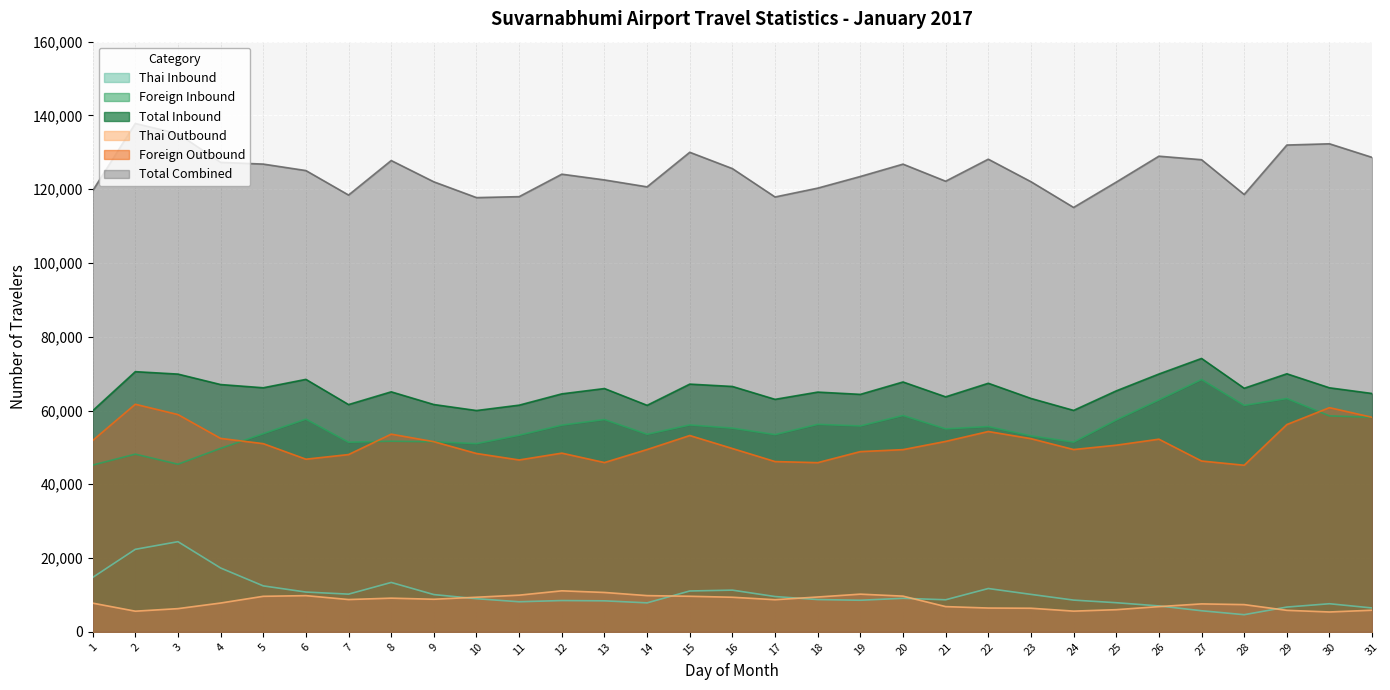

What is the highest value of the Total Inbound series?

74116